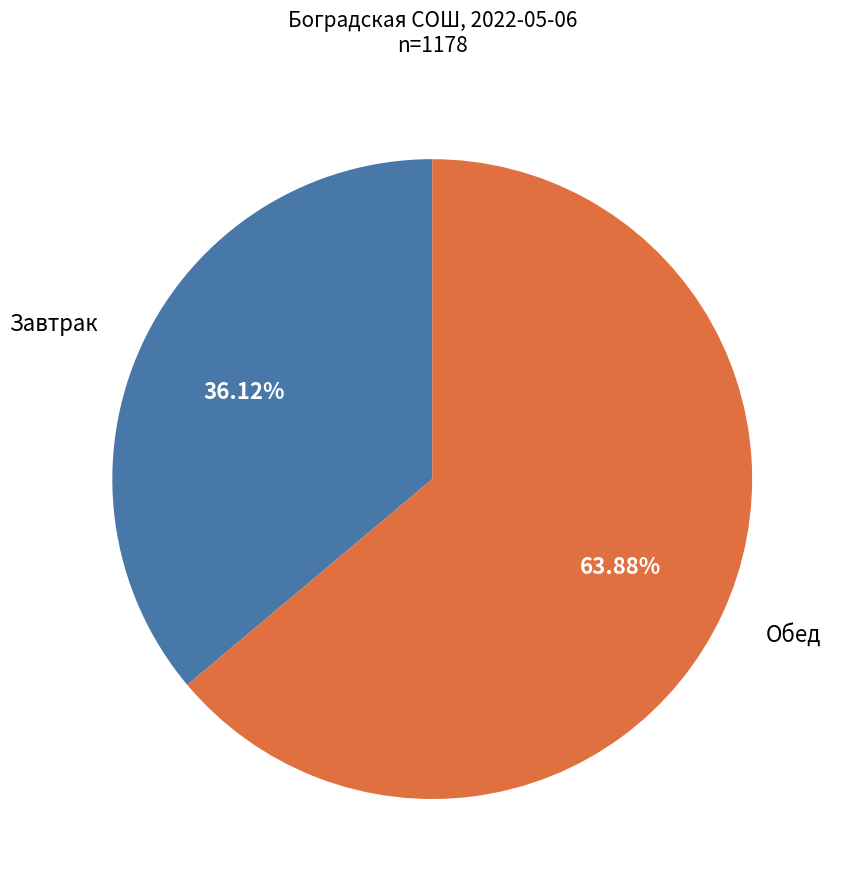

Does any single category account for the majority?

Yes